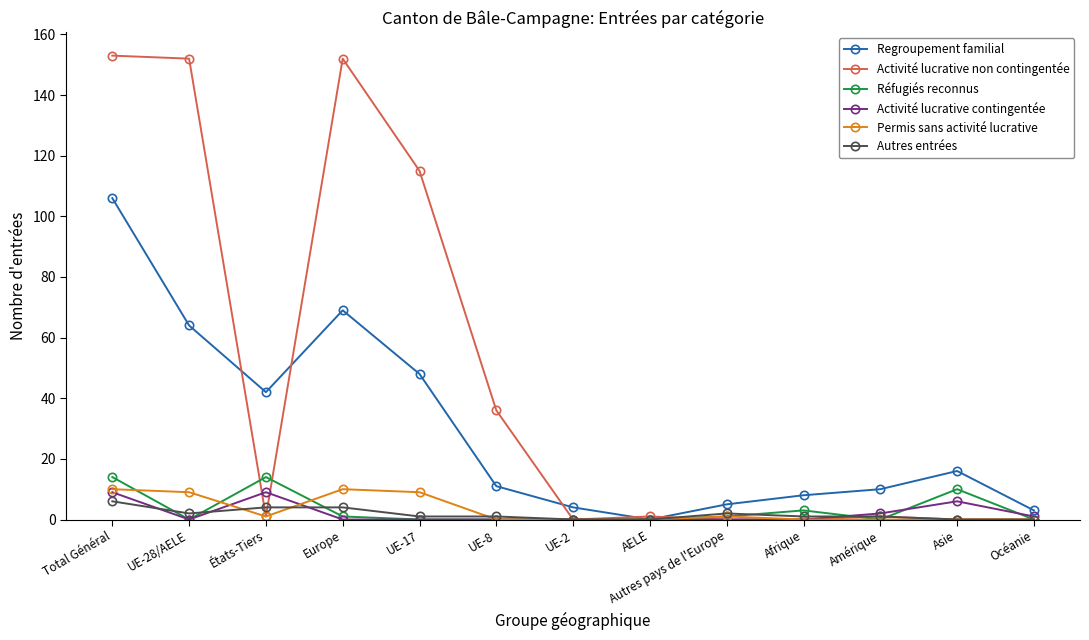

How many Autres entrées values are between 0 and 2?

10